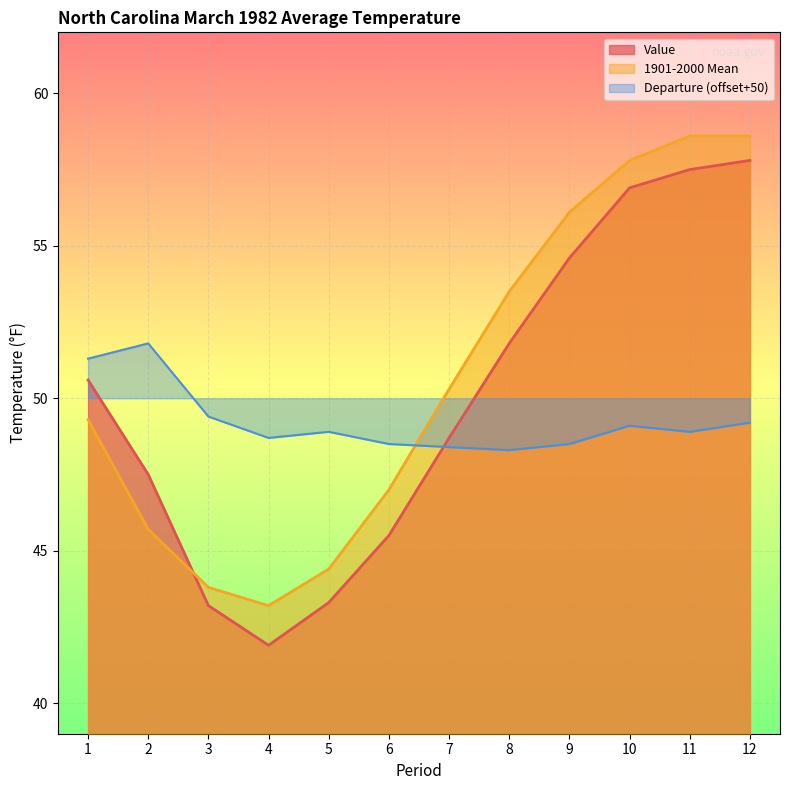

At which category does Departure reach its first local peak?

2